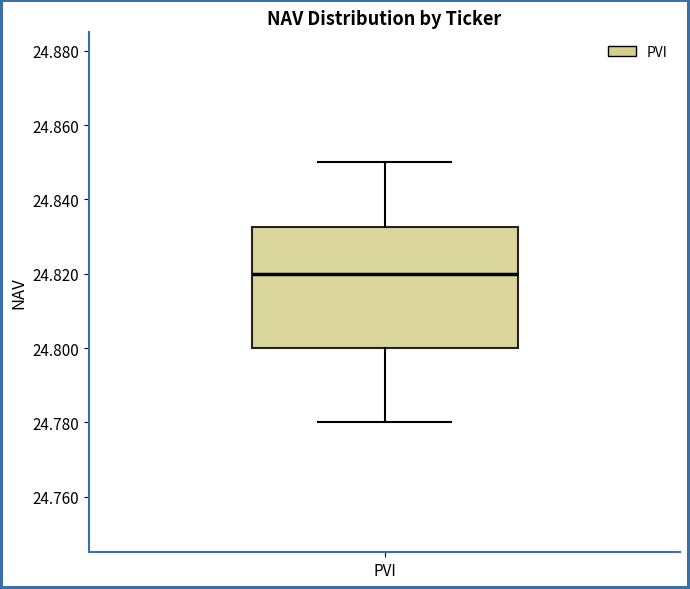

Transcribe this box plot: give where the median line is, the range the box spans, and where the two whiskers end, as read against the y-axis. The values are not printed on the chart, so give them approximately, as read against the axis.

median 24.820, box 24.800 to 24.832, whiskers 24.780 to 24.850